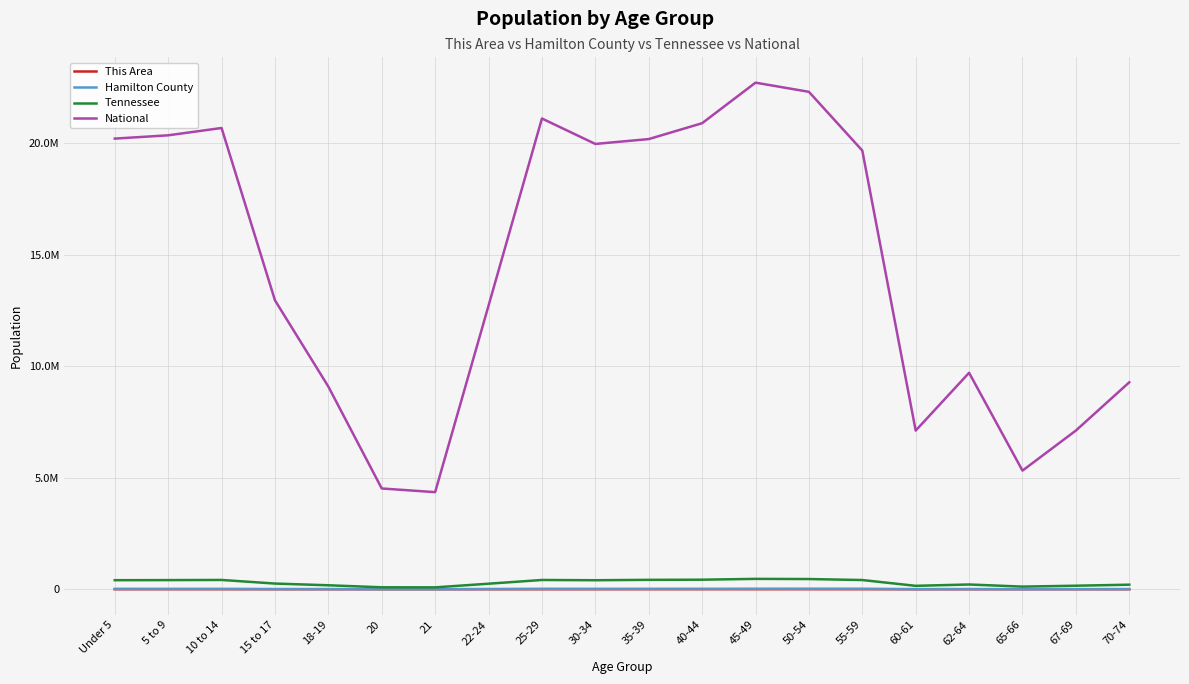

What is the difference between the maximum and second lowest values in the Tennessee series?

377707